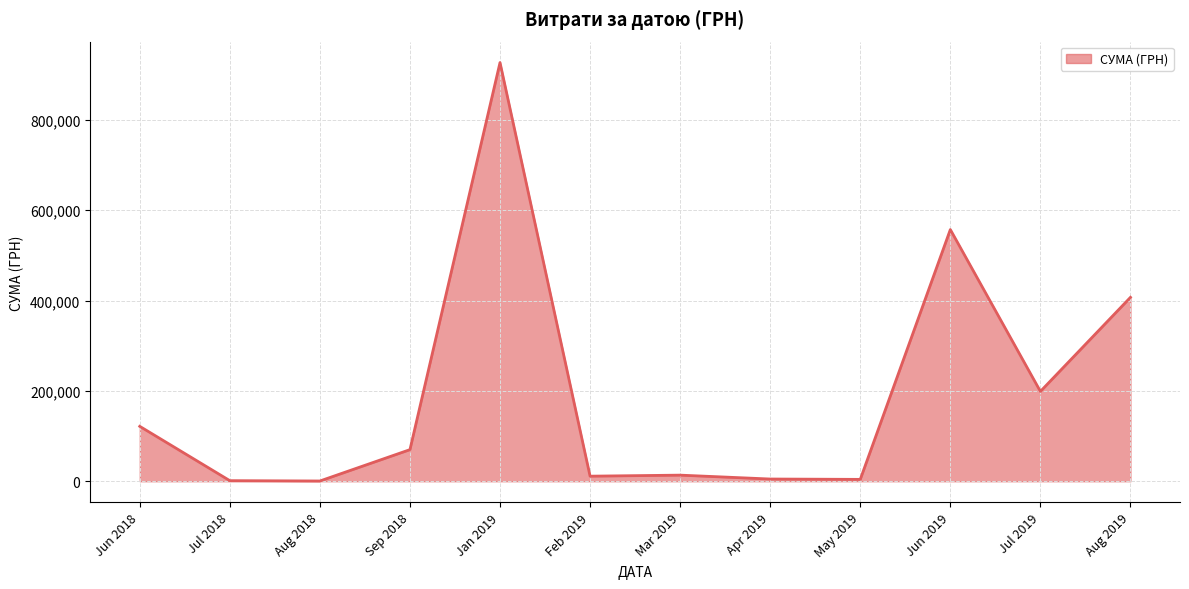

Is it true that the value at Jan 2019 is 1491577.1?

False